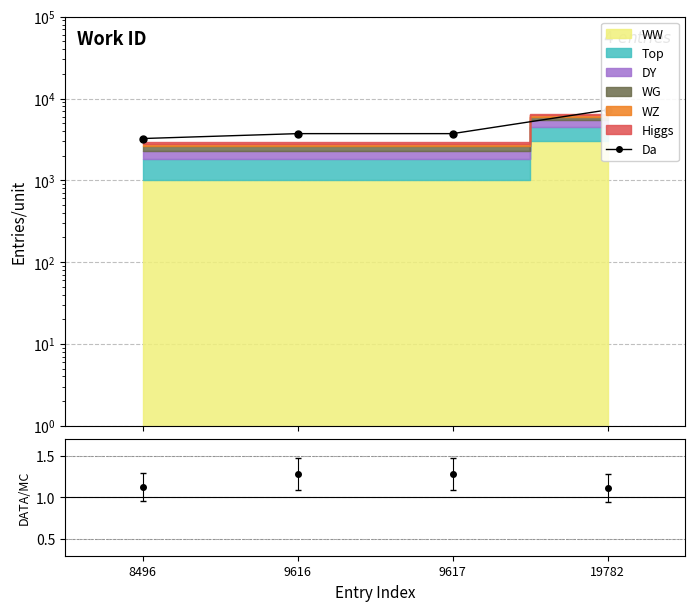

Is the value of Da at 8496 greater than the value of DATA/MC at 19782?

Yes